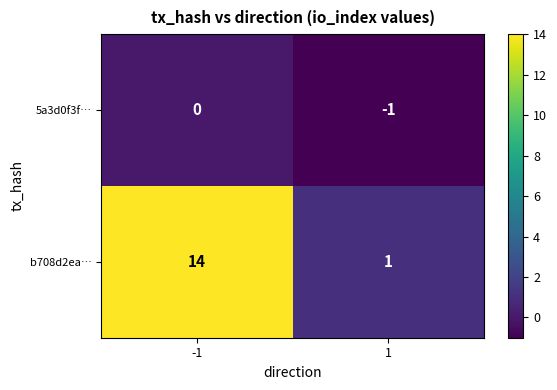

True or false: b708d2ea… has a value of 1 at 1.

True